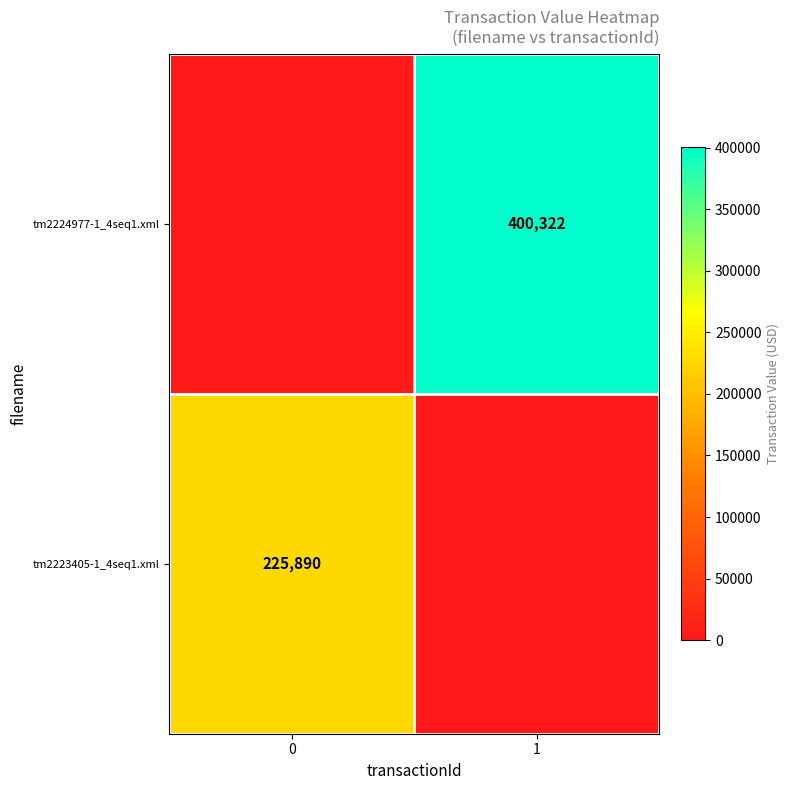

Is it true that tm2223405-1_4seq1.xml equals 88422 at 0?

False